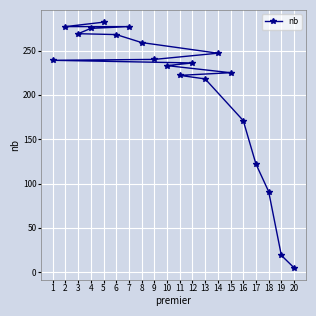

What is the change in value from 12 to 15?

-11